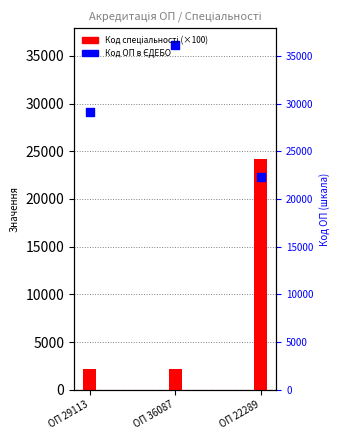

Which series has the largest total across all categories?

Код ОП в ЄДЕБО